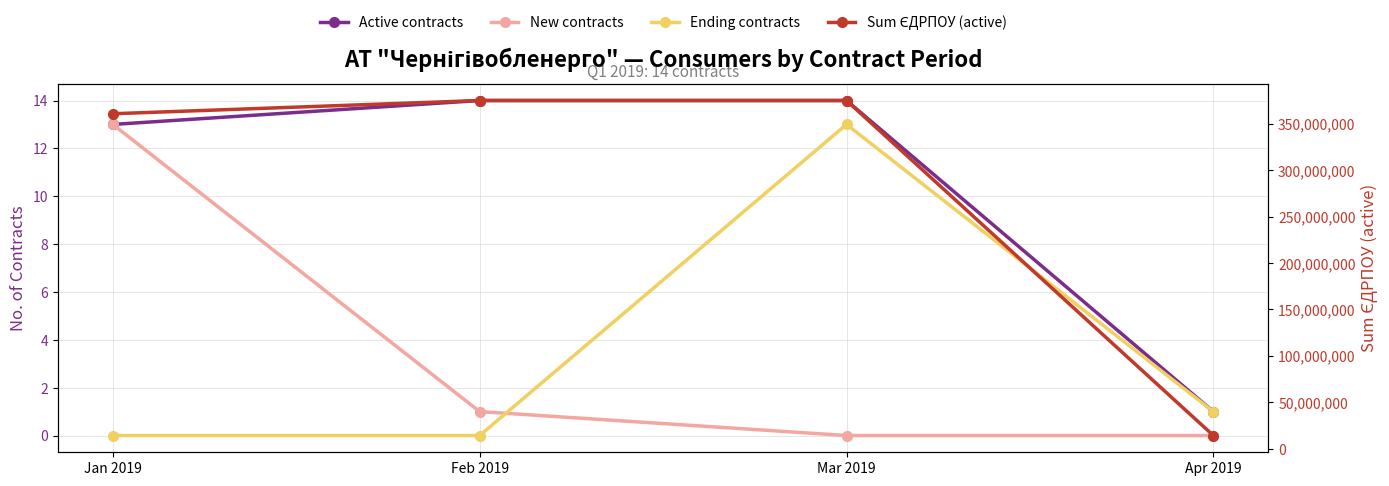

True or false: Sum ЄДРПОУ (active) has more than 0 interior local peaks.

False